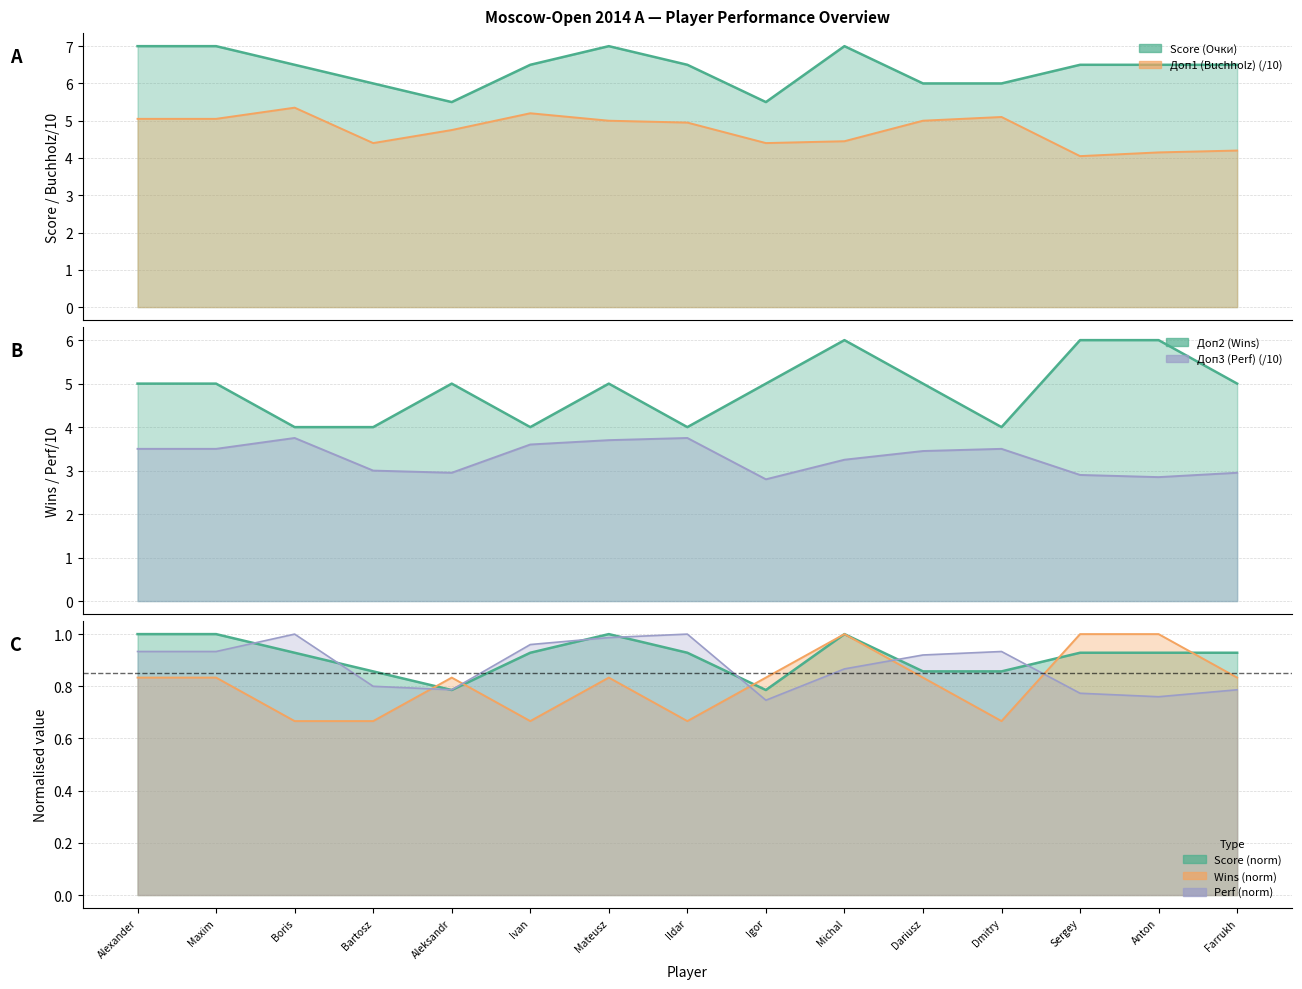

Does the chart have visible grid lines?

Yes